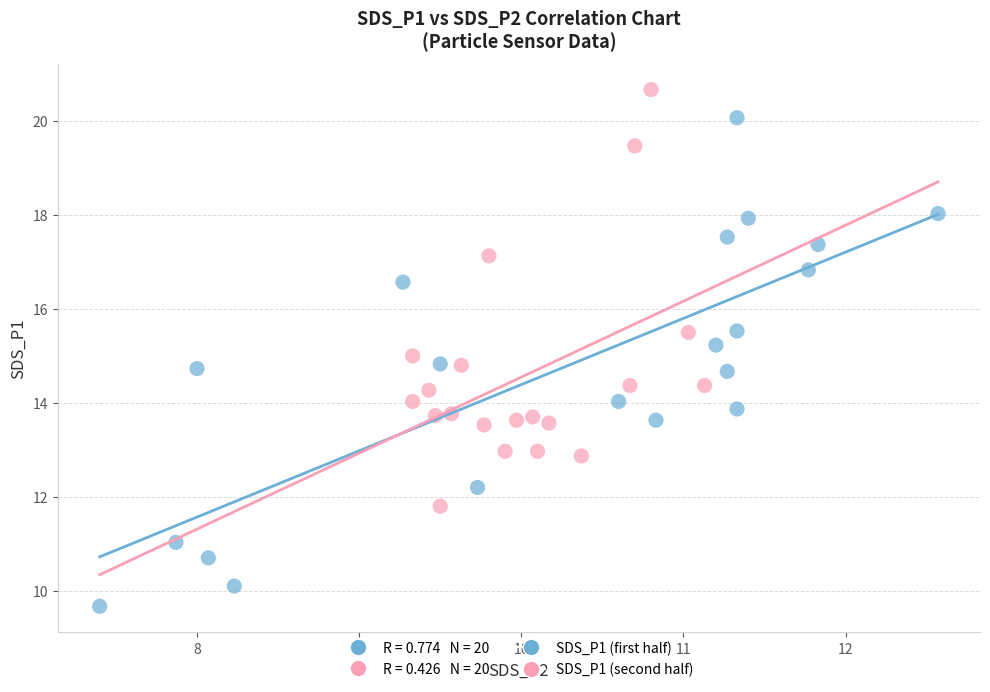

Which series has the largest Y range (max minus min)?

SDS_P1 (first half)